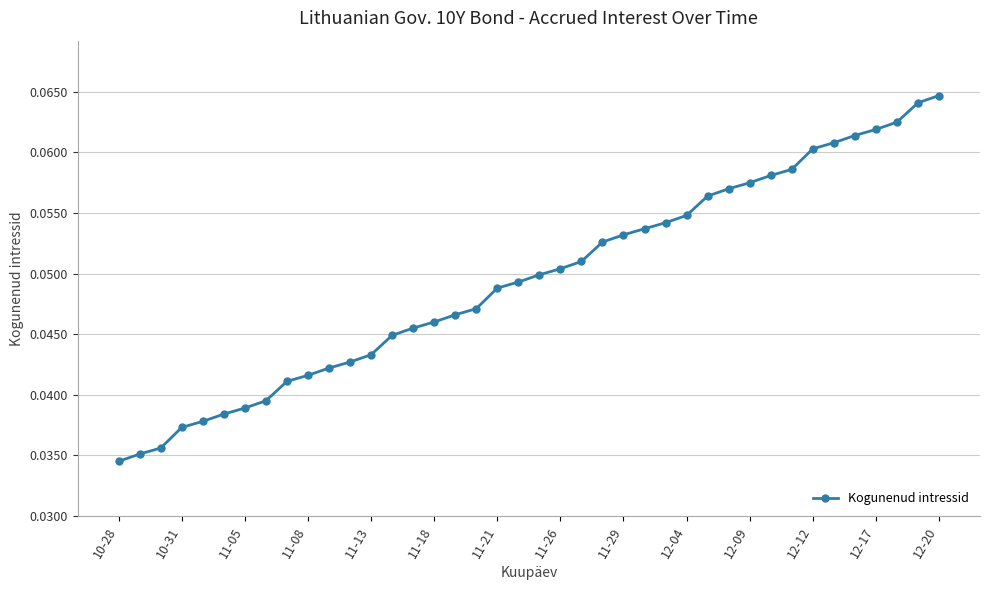

What is the sum of all values?

2.0